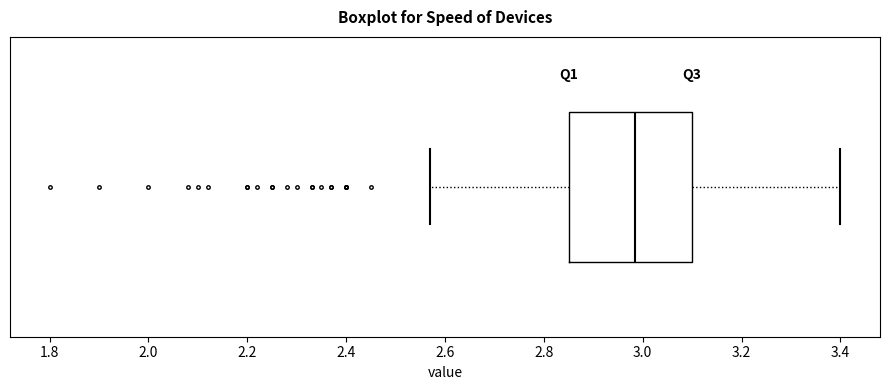

Read this box plot against the x-axis: the position of the median line, the range covered by the box, and the ends of both whiskers. The values are not printed on the chart, so give them approximately, as read against the axis.

median 2.98, box 2.86 to 3.10, whiskers 2.58 to 3.40